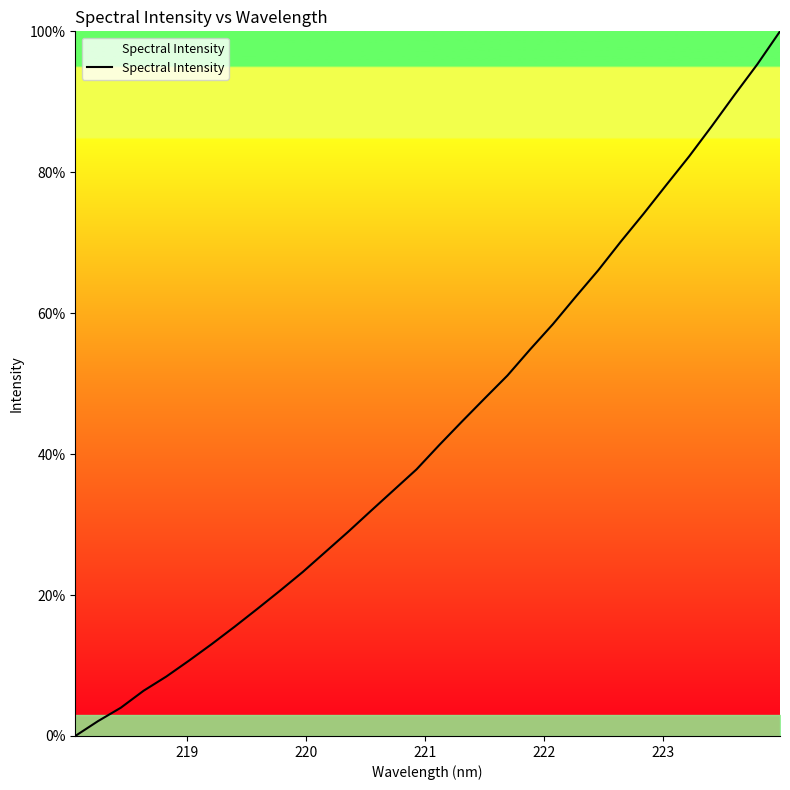

What is the maximum value shown in the chart?

100.0